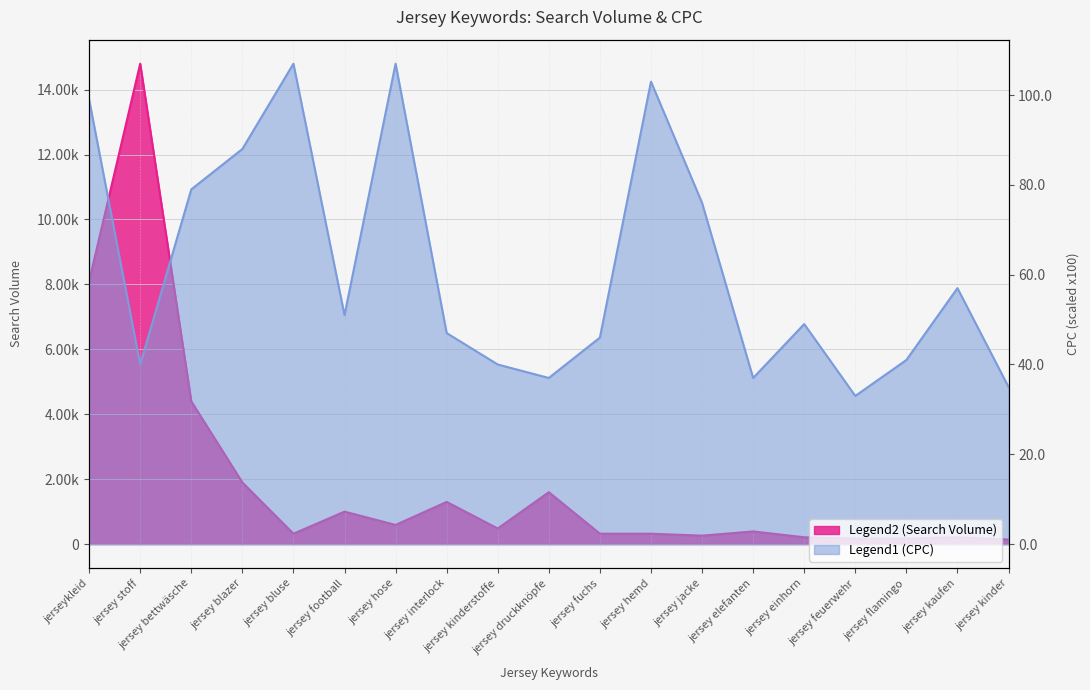

What is the spread (max minus min) of values at jersey jacke?

184